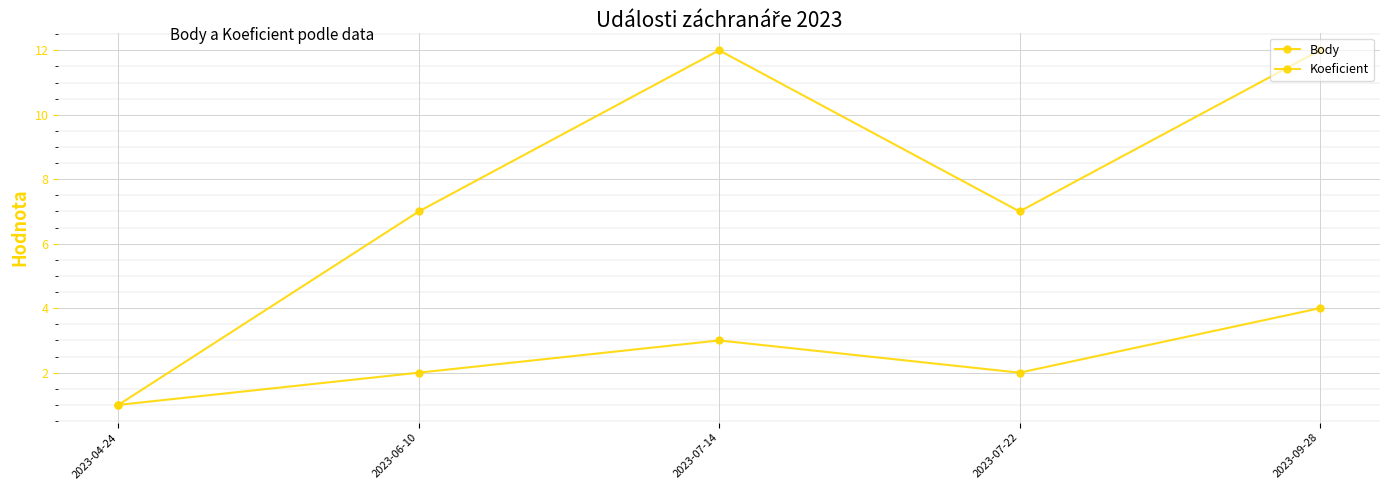

List the series in order of their peak value, highest first.

Koeficient, Body